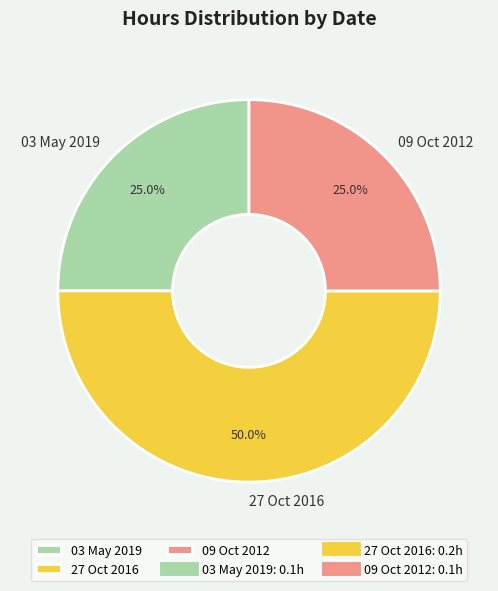

To the nearest percent, what percentage of the pie is 03 May 2019?

25%